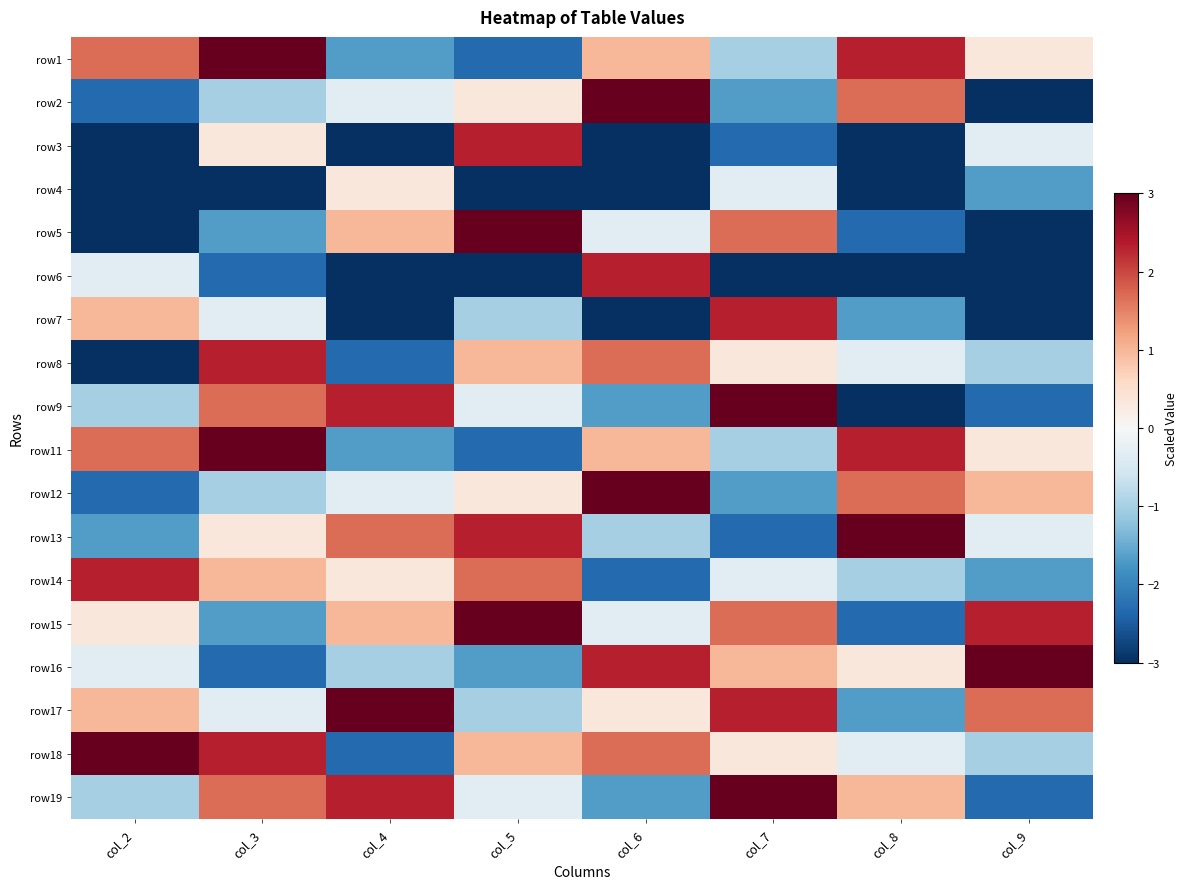

Which has a higher value, col_7 or col_9?

col_9